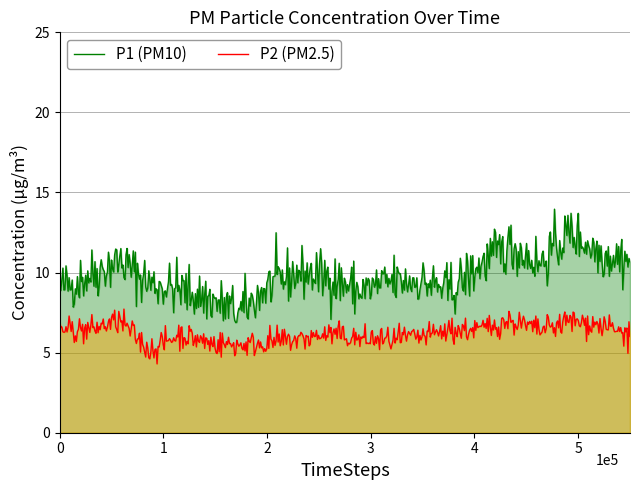

Which series has the largest total across all categories?

P1 (PM10)